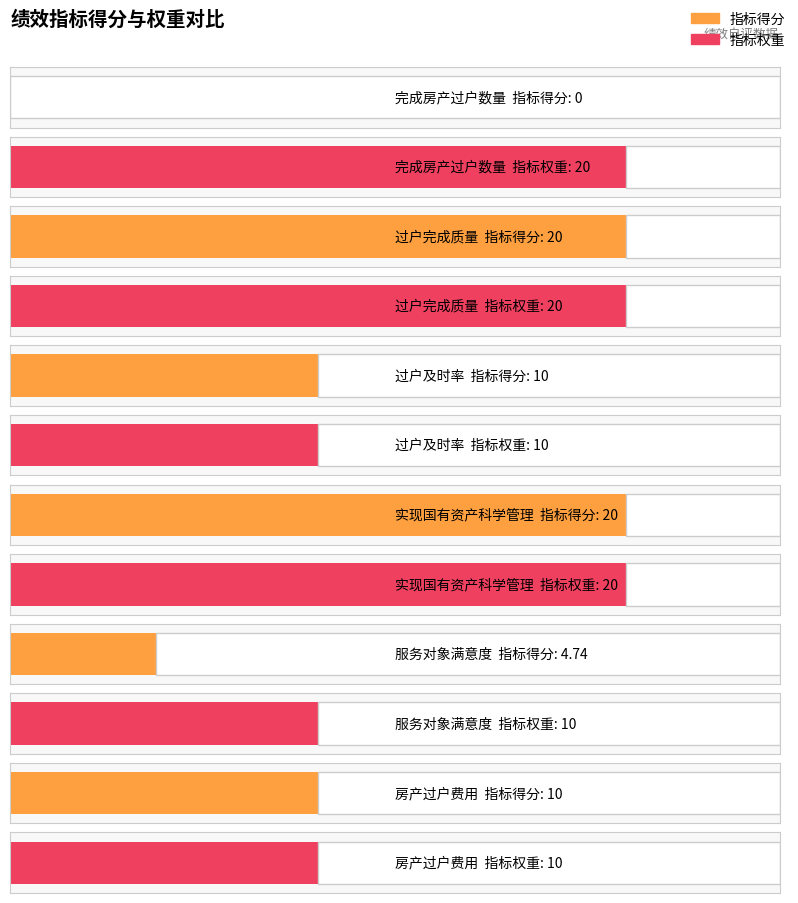

Reading left to right, what are all the values shown in this chart?

指标得分: 完成房产过户数量=0.0	过户完成质量=20.0	过户及时率=10.0	实现国有资产科学管理=20.0	服务对象满意度=4.7	房产过户费用=10.0
指标权重: 完成房产过户数量=20.0	过户完成质量=20.0	过户及时率=10.0	实现国有资产科学管理=20.0	服务对象满意度=10.0	房产过户费用=10.0